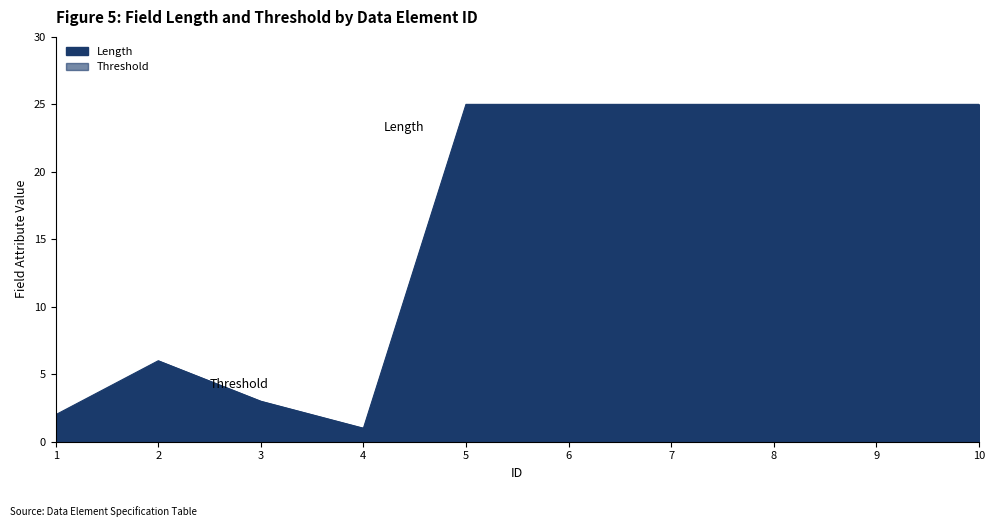

Reading left to right, extract all data points from this chart.

2	6	3	1	25	25	25	25	25	25